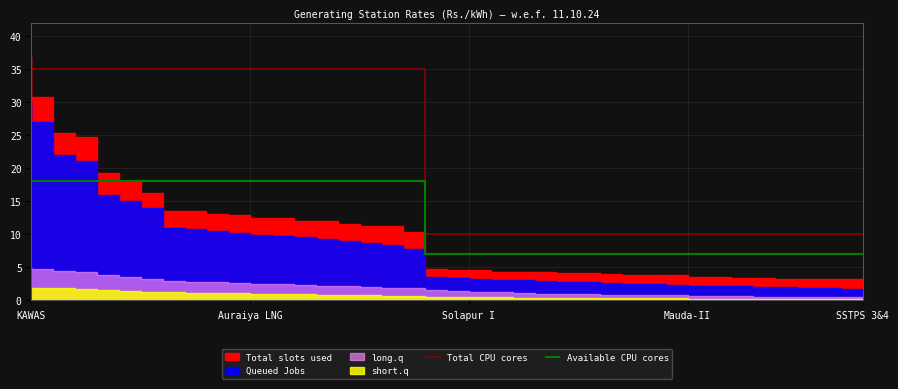

What is the minimum value for Total CPU cores?

10